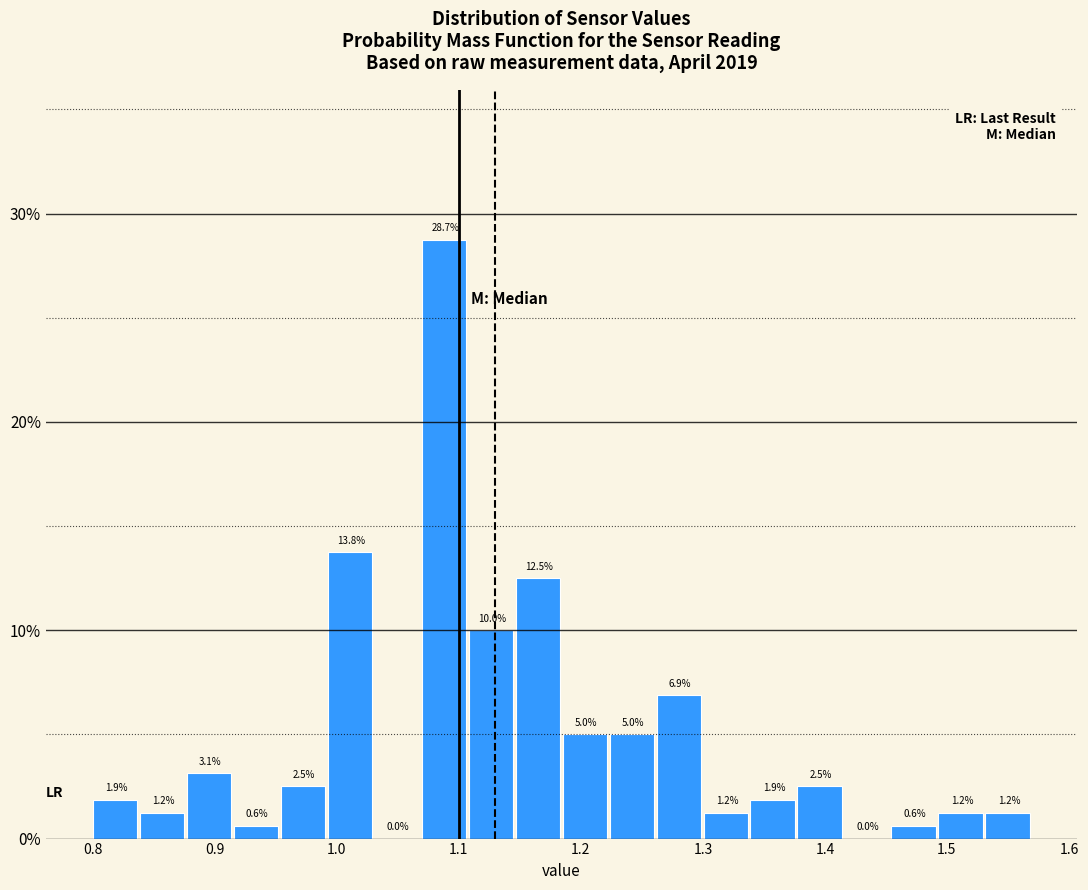

Read against the x-axis, roughly where is the centre of the tallest bar?

1.09